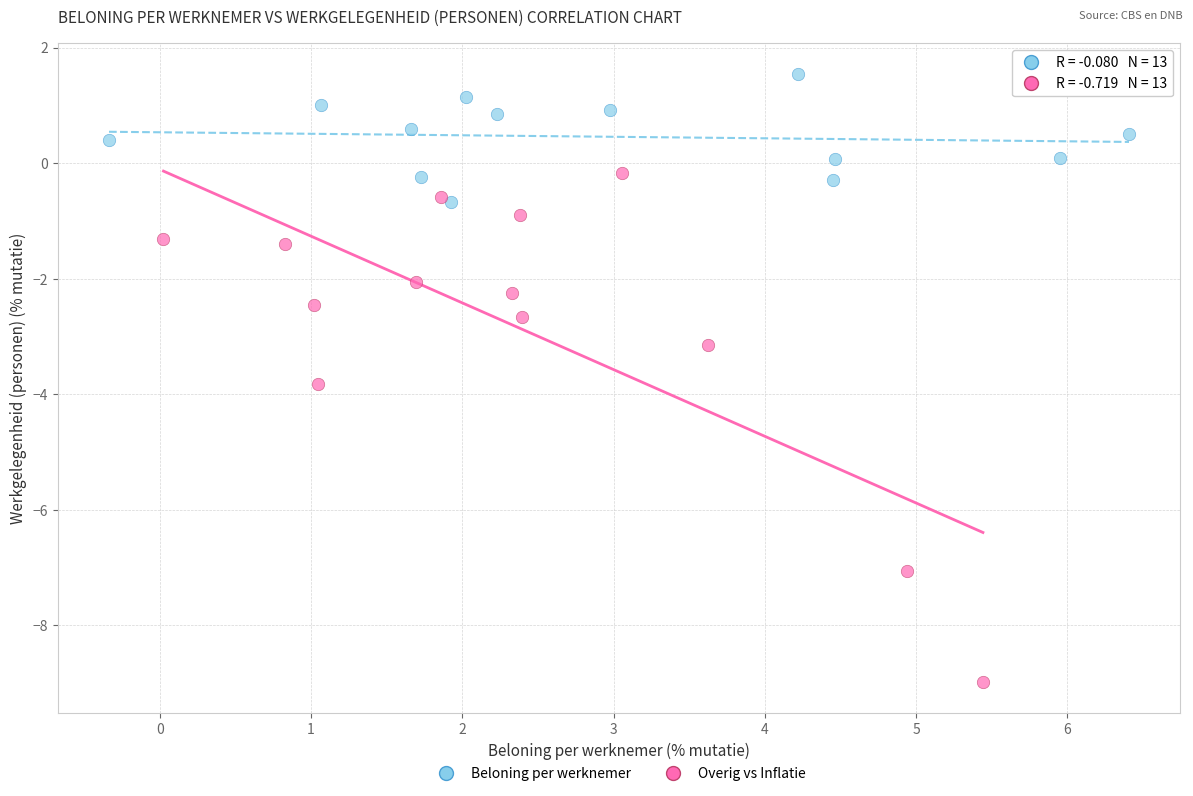

Which series contains the lowest Y value?

Overig vs Inflatie